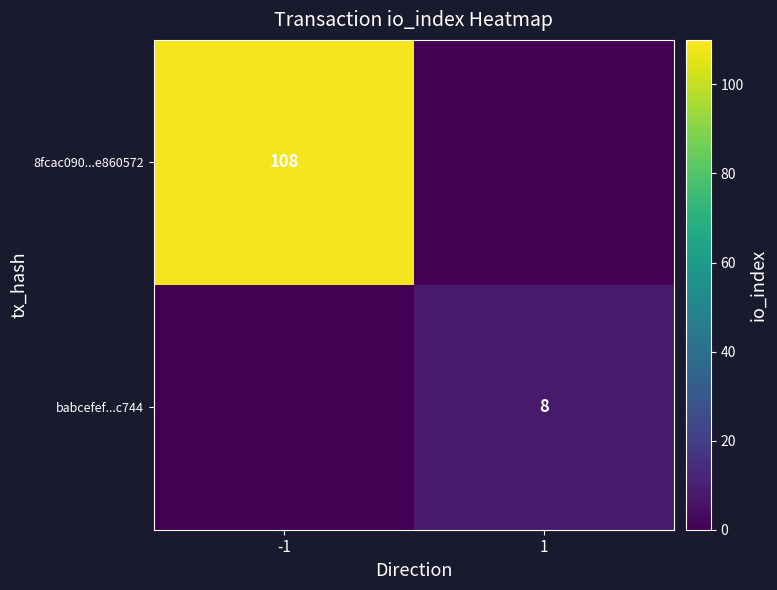

The 8fcac090...e860572 series shows 71 at -1. True or false?

False